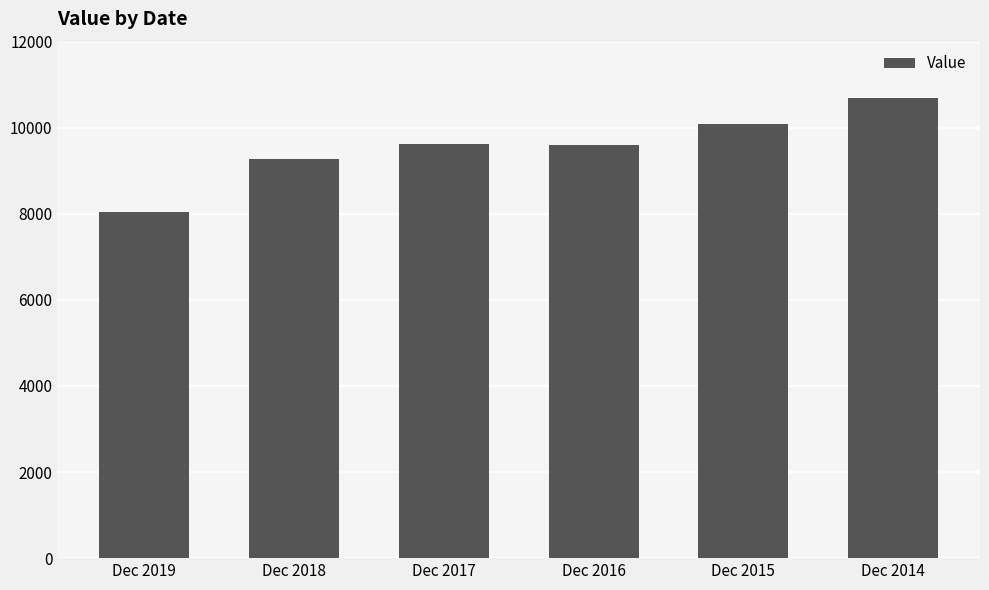

Which category has the highest value across all series?

Dec 2014